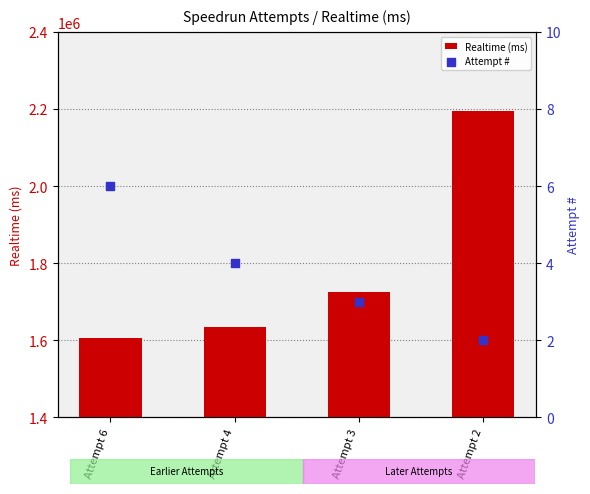

Which series has the largest total across all categories?

Realtime (ms)